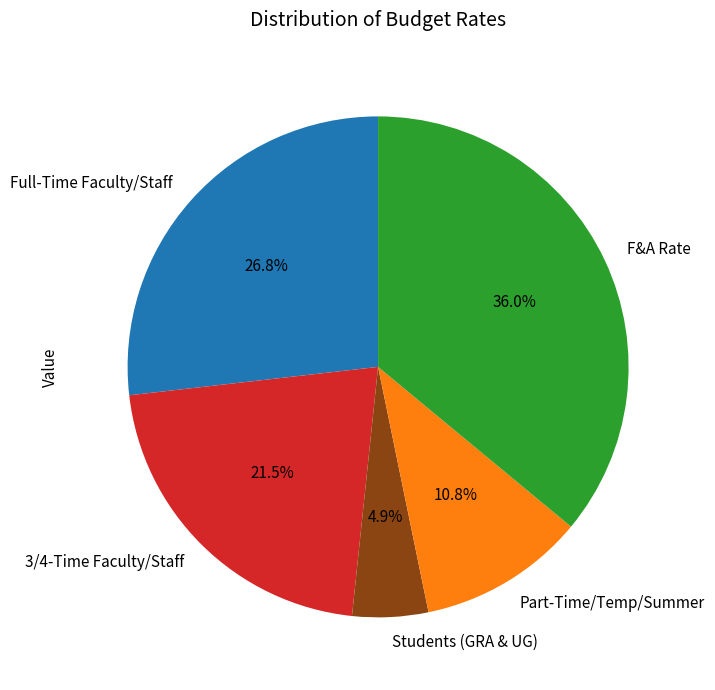

To the nearest percent, what portion does Students (GRA & UG) represent?

5%